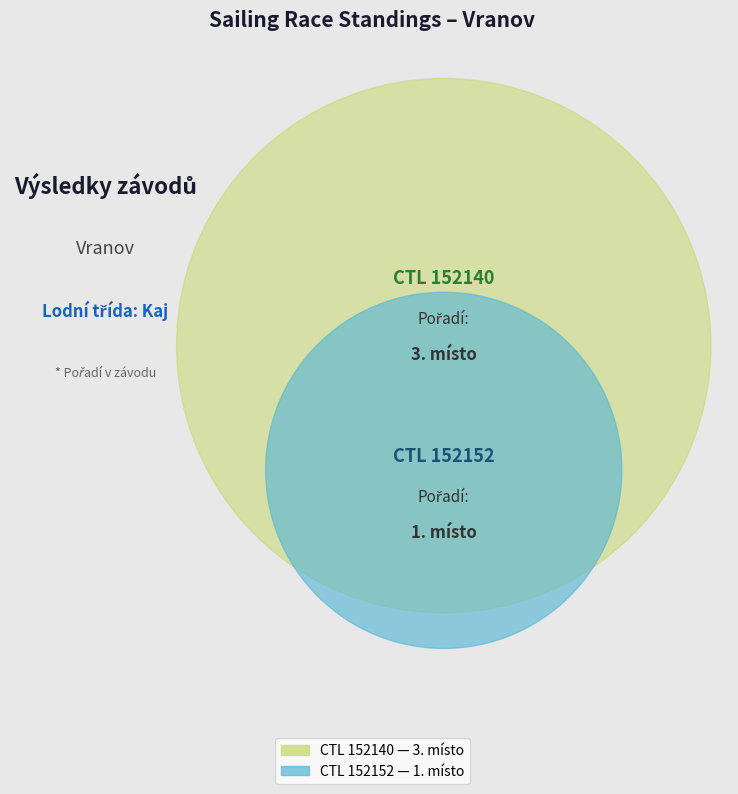

What is the largest slice in the pie chart?

152140